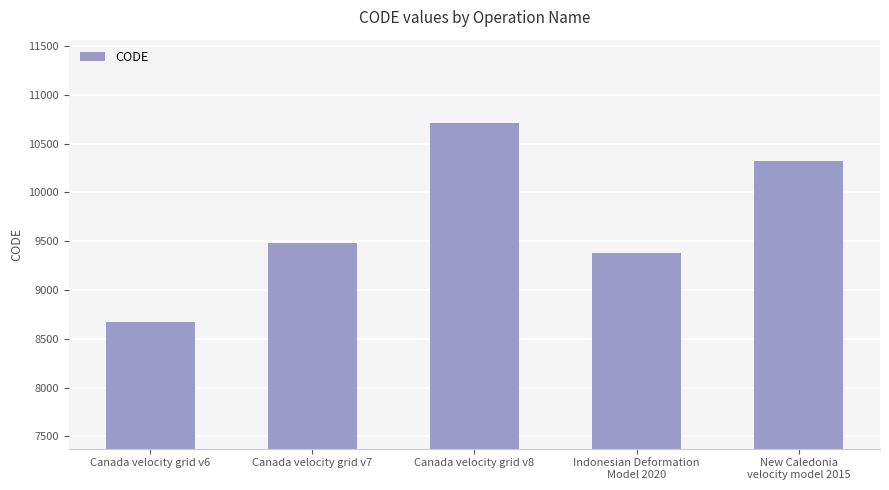

What is the difference between the values at Canada velocity grid v7 and Canada velocity grid v8?

1224